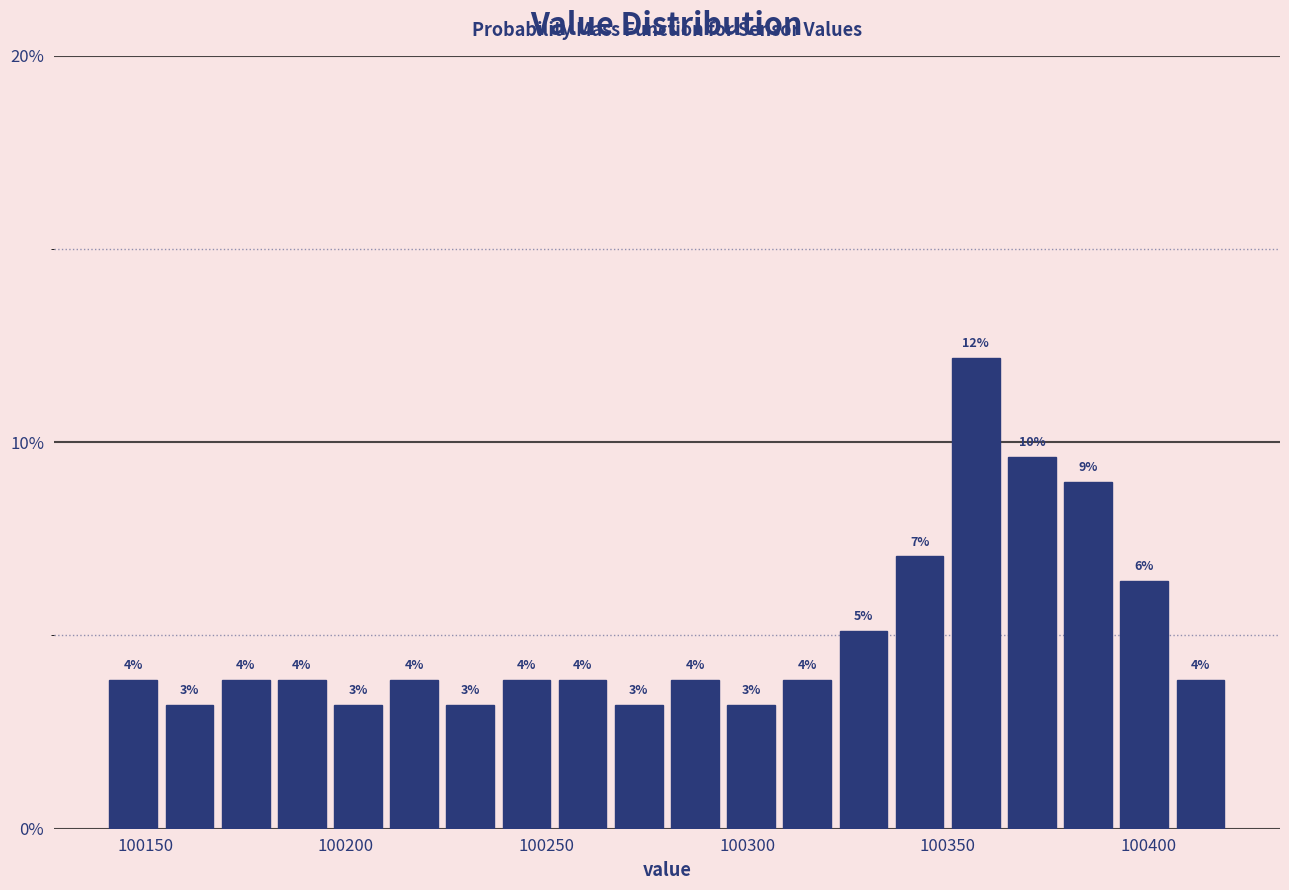

Around what value on the x-axis is the tallest bar? Give the approximate position of its centre, as read against the axis.

100355